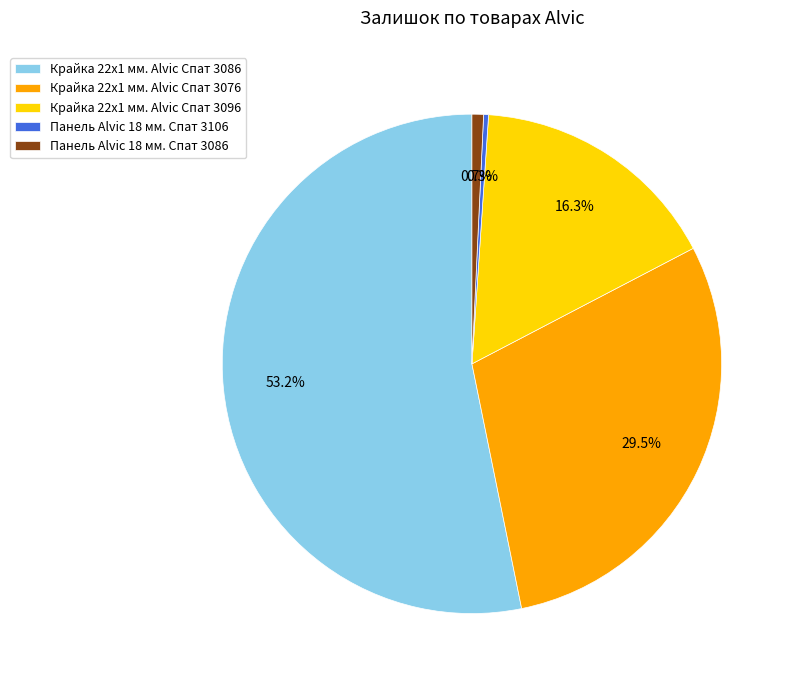

Combined, do Панель Alvic 18 мм. Спат 3106 and Крайка 22x1 мм. Alvic Спат 3086 account for over 50%?

Yes